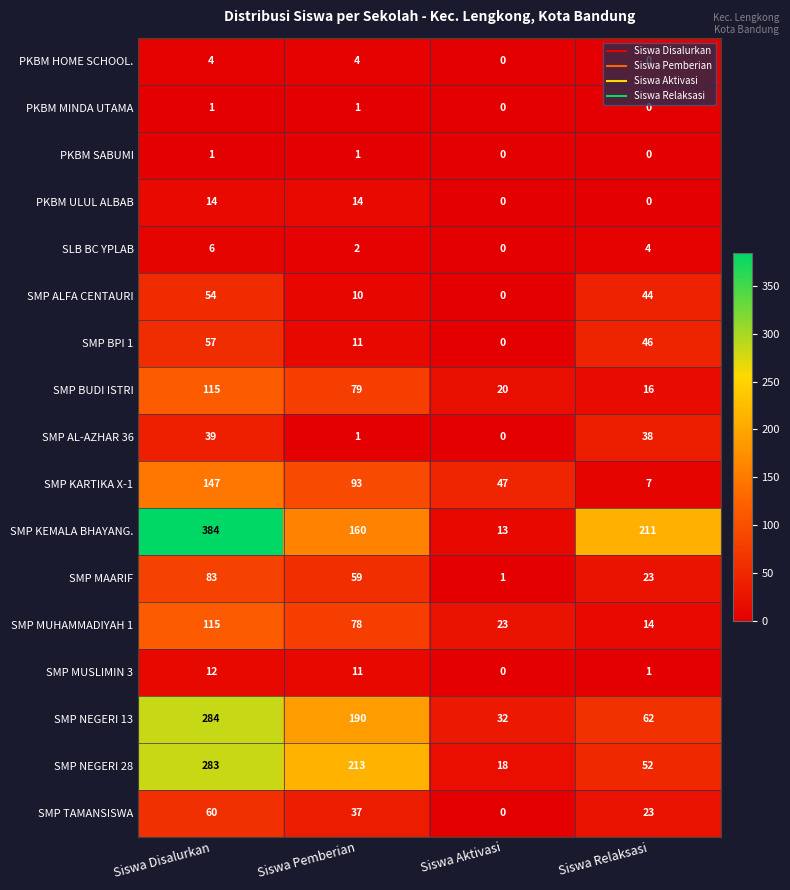

Which series has the largest range (max minus min)?

SMP KEMALA BHAYANG.